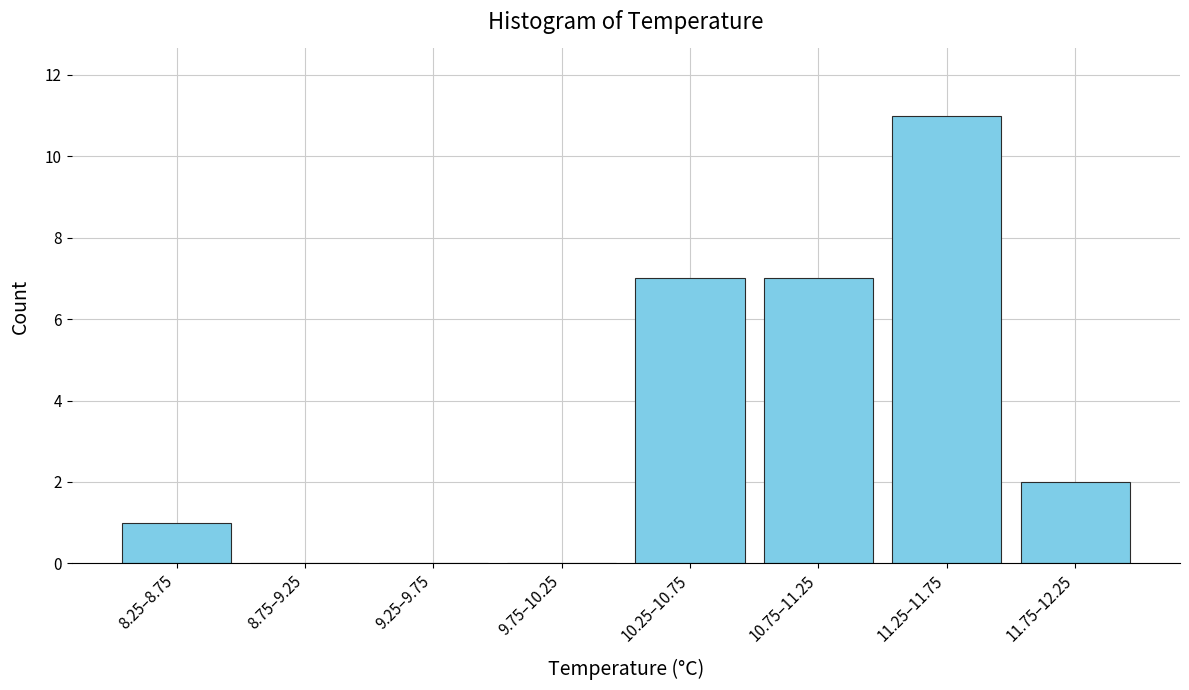

Reading left to right, what are all the values shown in this chart?

8.25–8.75=1	8.75–9.25=0	9.25–9.75=0	9.75–10.25=0	10.25–10.75=7	10.75–11.25=7	11.25–11.75=11	11.75–12.25=2